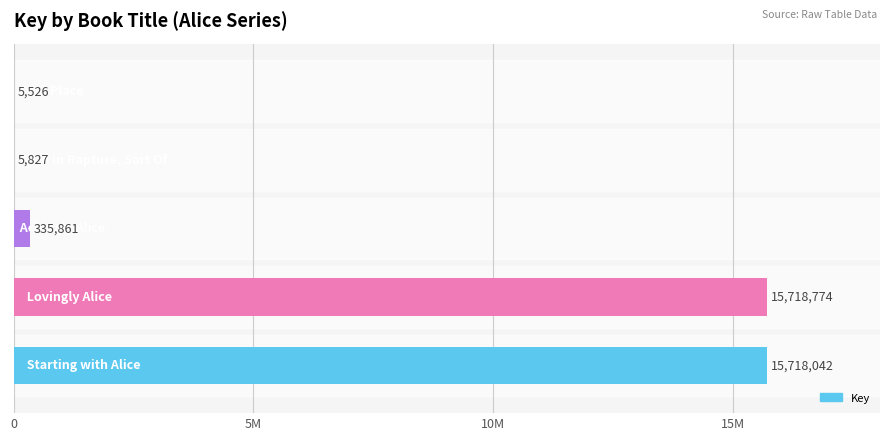

What is the average value?

6356806